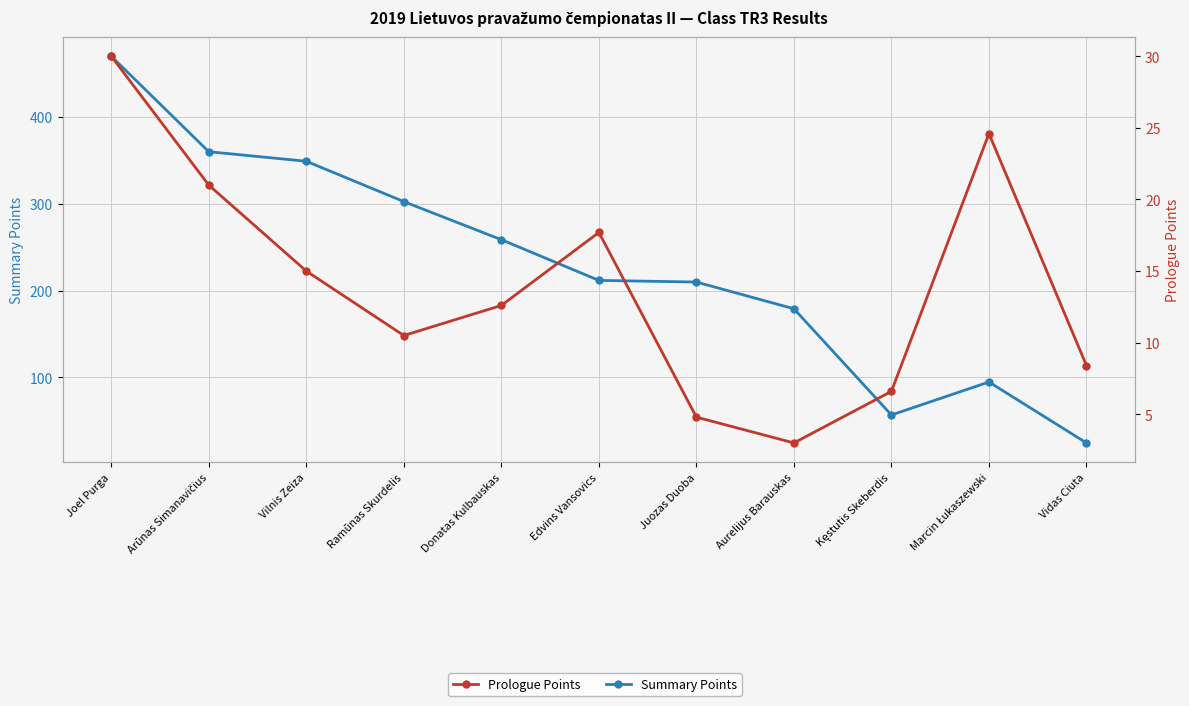

True or false: Prologue Points has a value of 15.0 at Vilnis Zeiza.

True